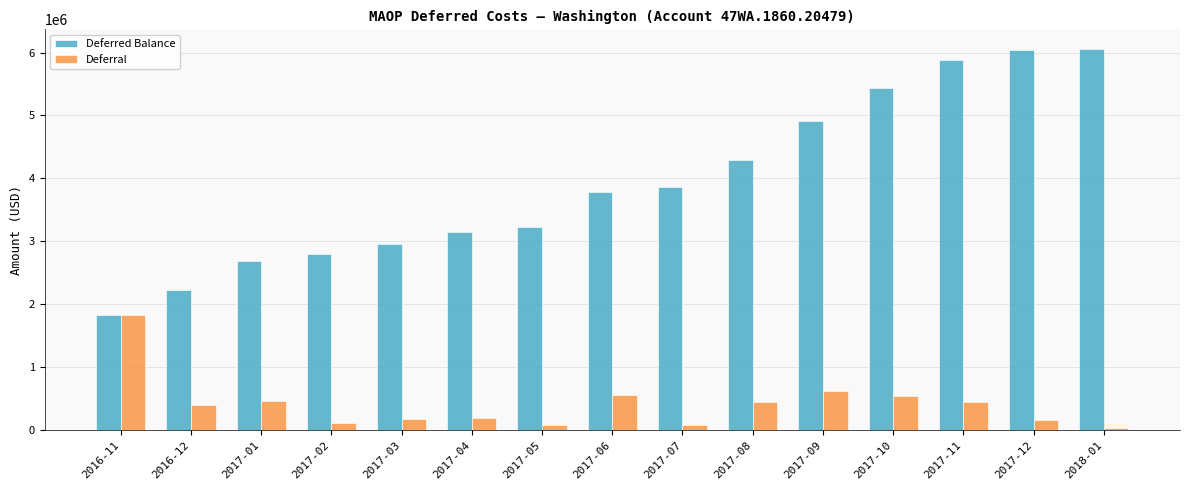

Rank the series at 2017-12 from lowest to highest value.

Deferral, Deferred Balance